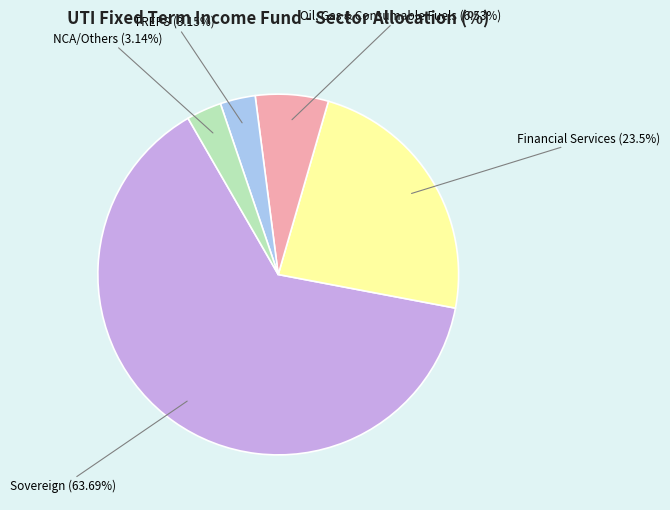

What is the largest slice in the pie chart?

Sovereign